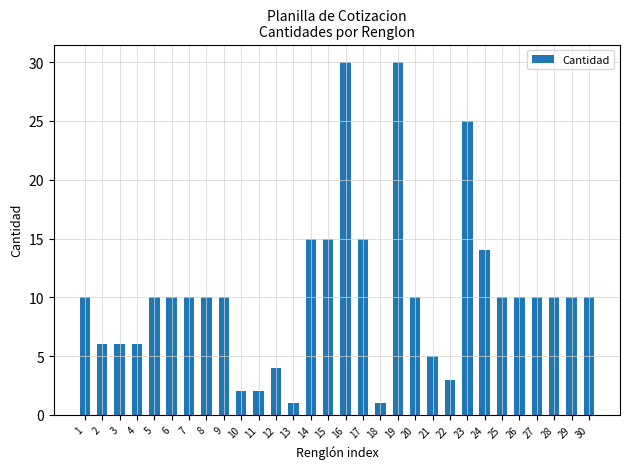

The chart shows a value of 9 at 3. True or false?

False